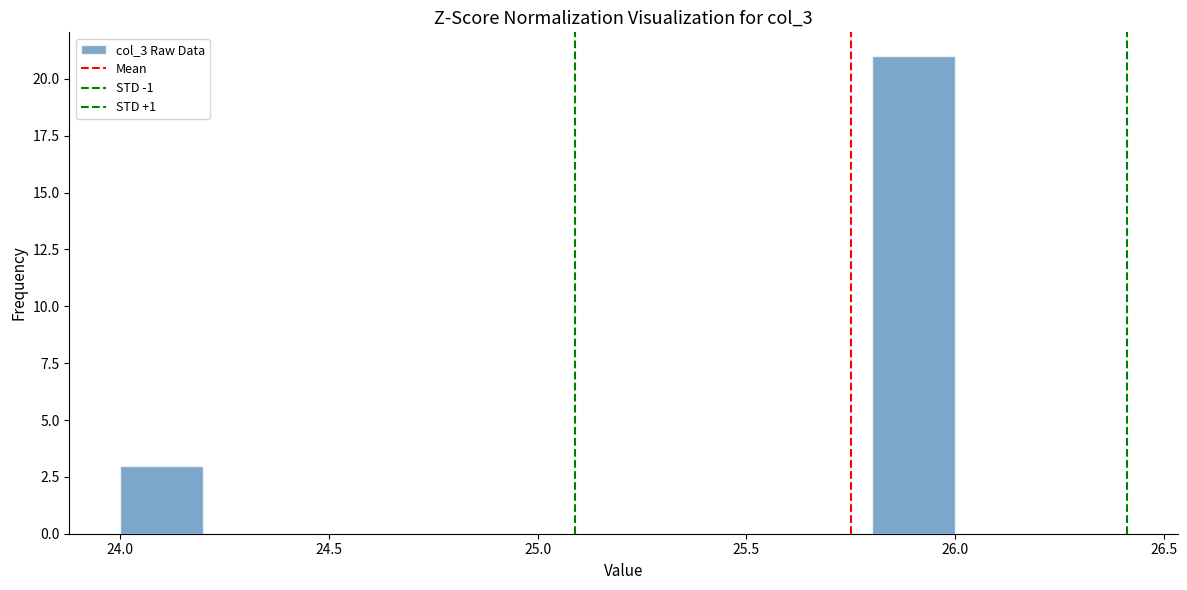

What is the height of the bar covering 24.0 to 24.2 on the x-axis? The values are not printed on the chart, so give them approximately, as read against the axis.

3